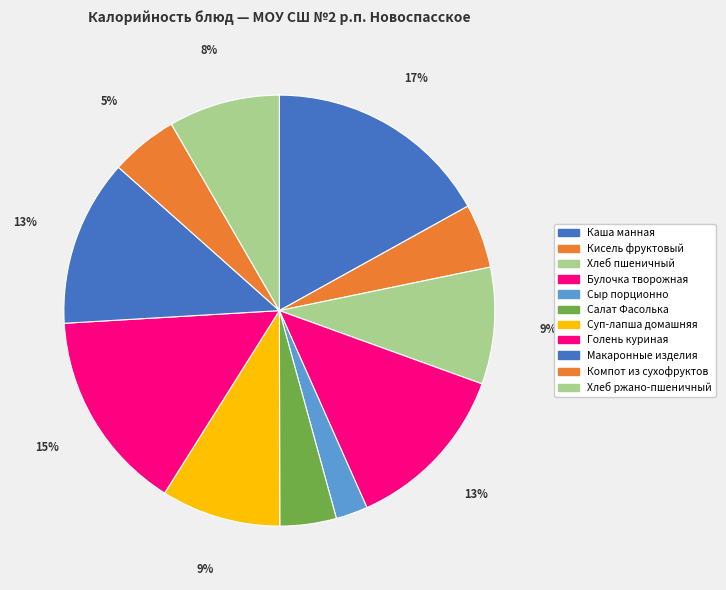

What is the total percentage of Голень куриная and Салат Фасолька?

19.4%